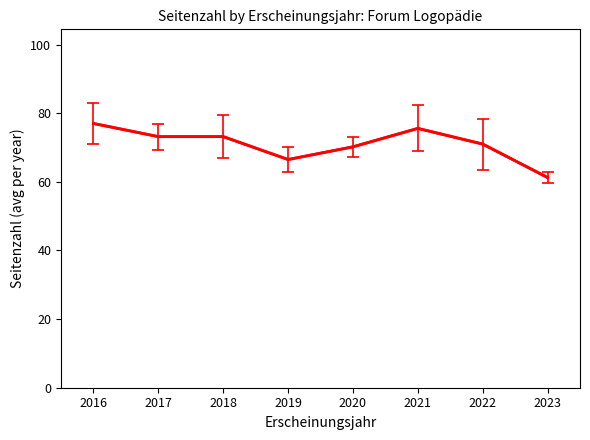

What is the ratio of the value at 2016 to the value at 2022?

1.1